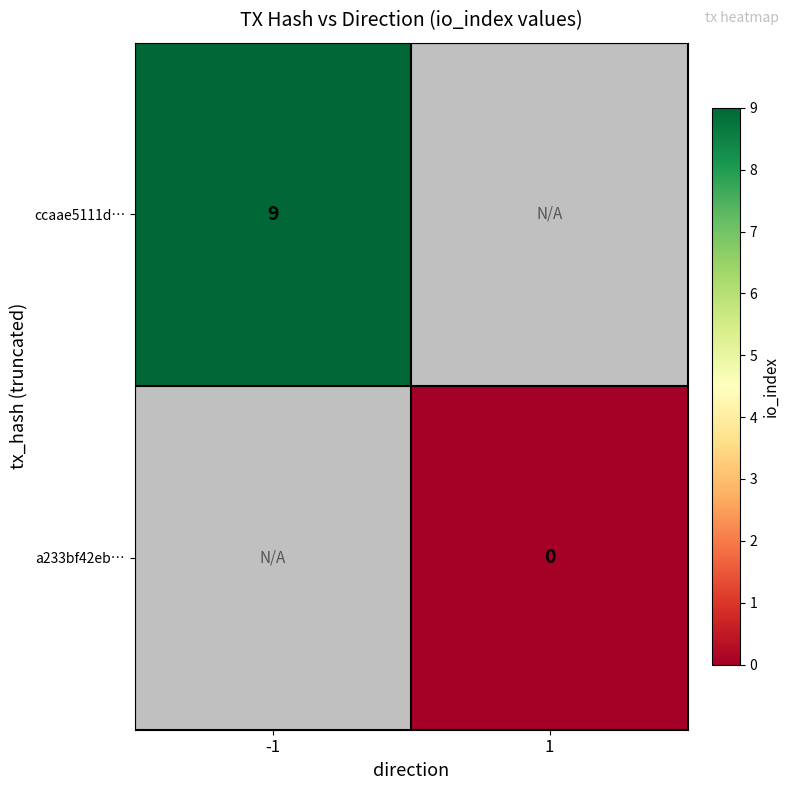

Is it true that ccaae5111d… equals 13 at -1?

False